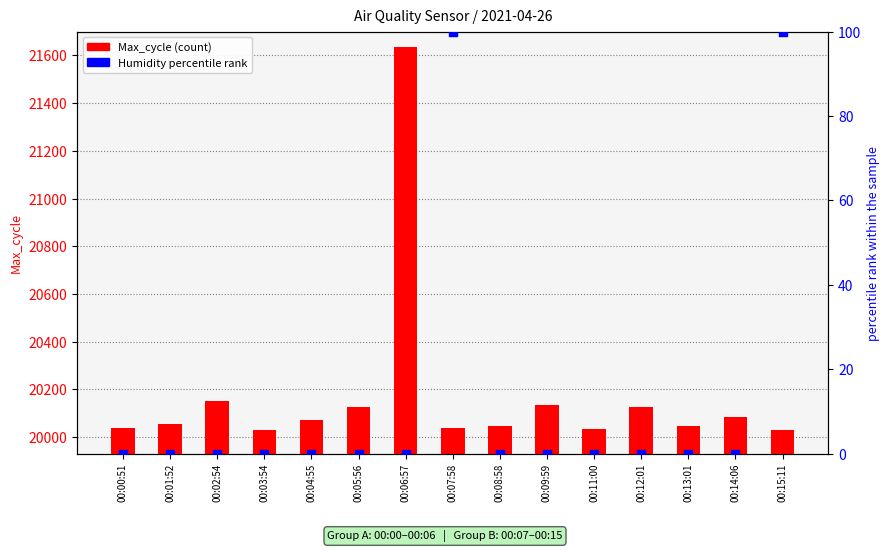

Which series has the largest total across all categories?

Max_cycle (count)